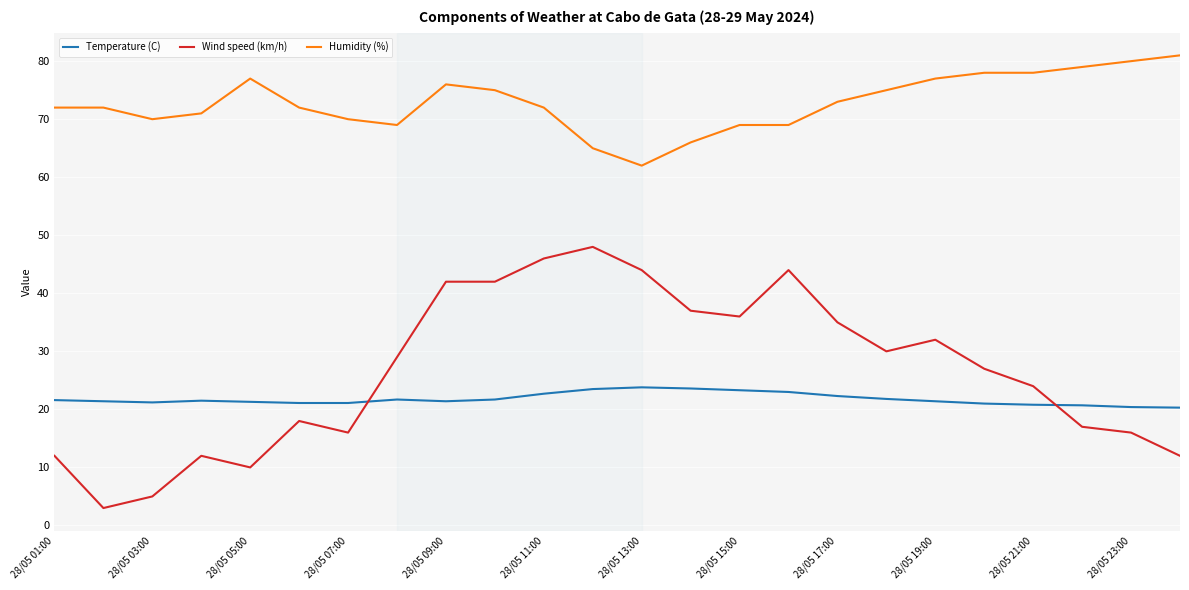

What is the difference between the second highest and minimum values in the Temperature (C) series?

3.3